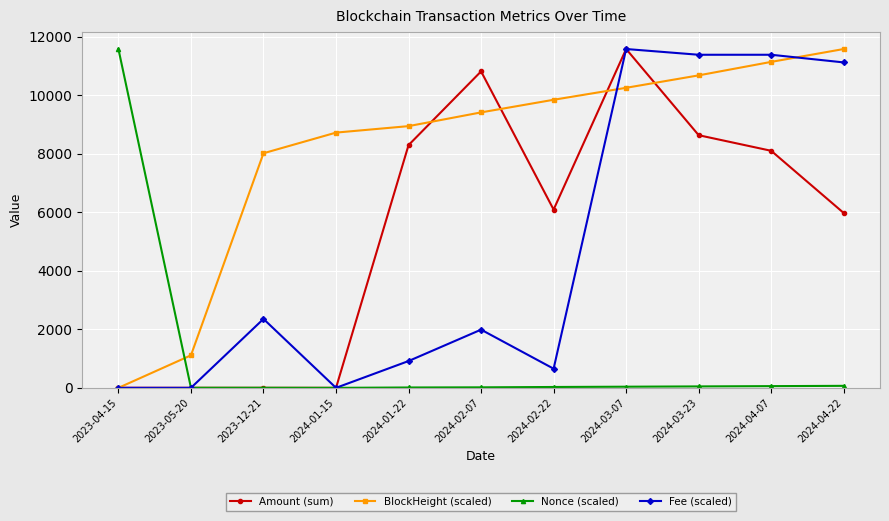

What are all the series names shown in the legend?

Amount (sum), BlockHeight (scaled), Nonce (scaled), Fee (scaled)